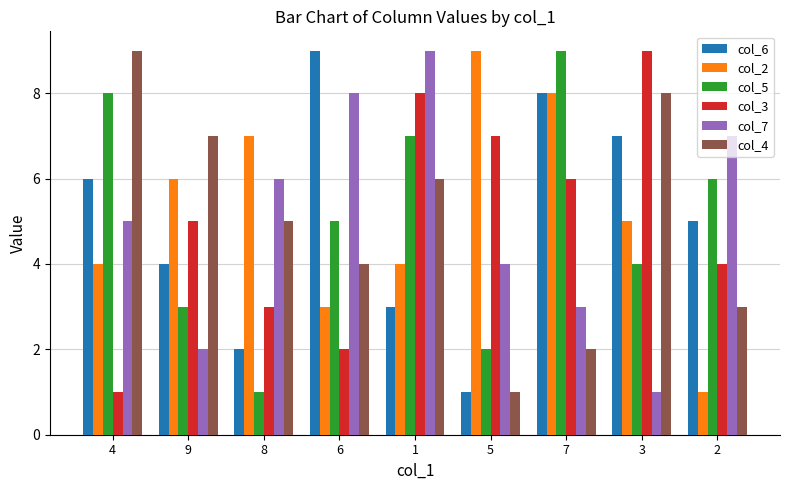

What is the label of the 9th bar from the right?

4